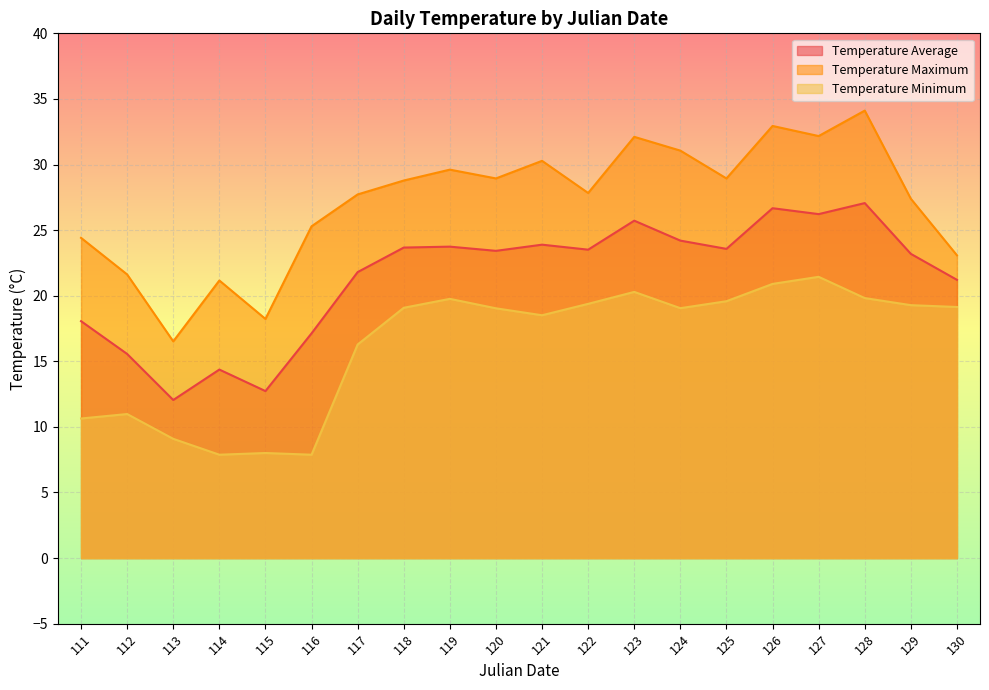

True or false: Temperature Average and Temperature Minimum cross at least once.

False